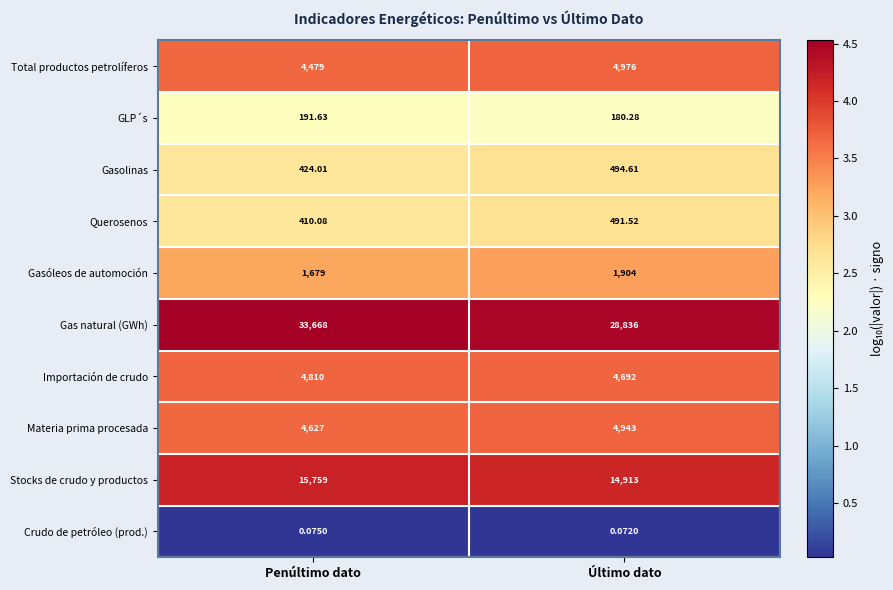

Which series has the largest range (max minus min)?

Gas natural (GWh)